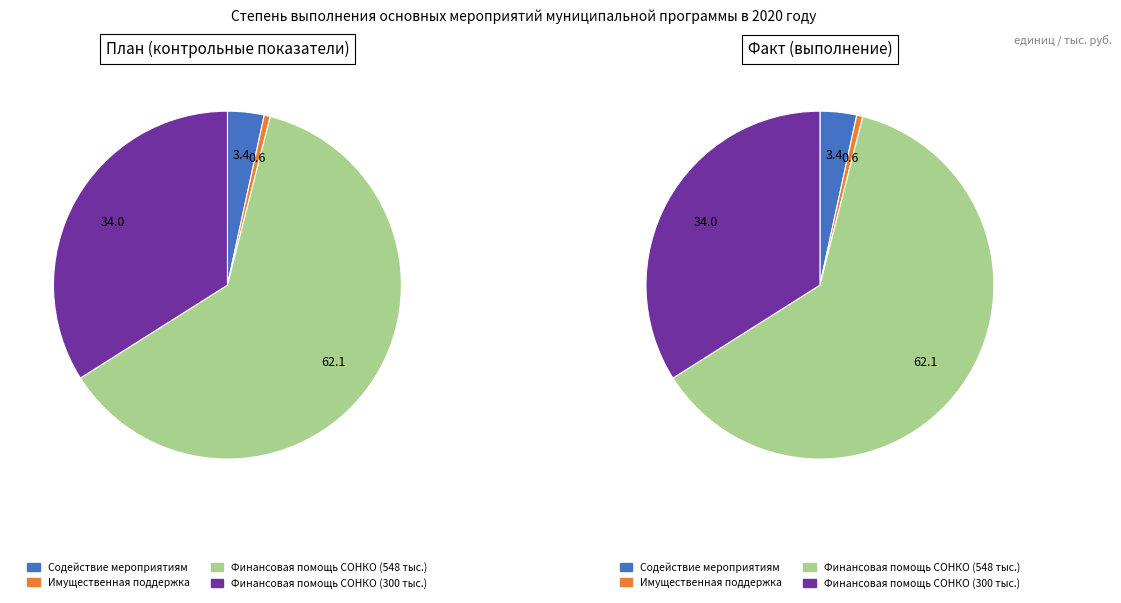

Is it true that Оказание содействия в проведении мероприятий is 1% of the pie?

False